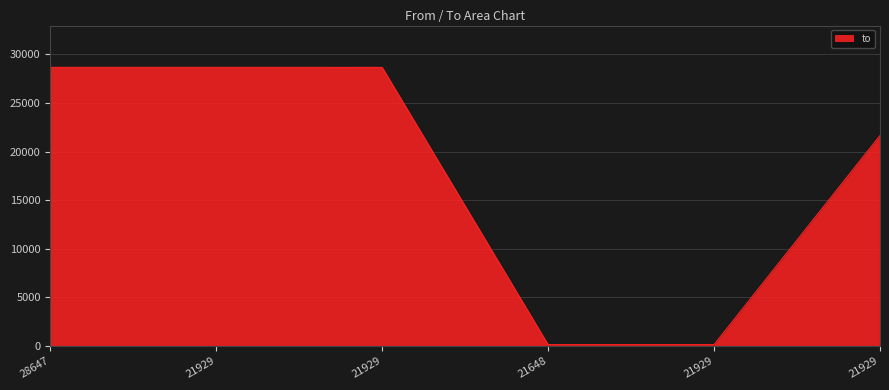

Where is the data nearest to the value 14401?

21929